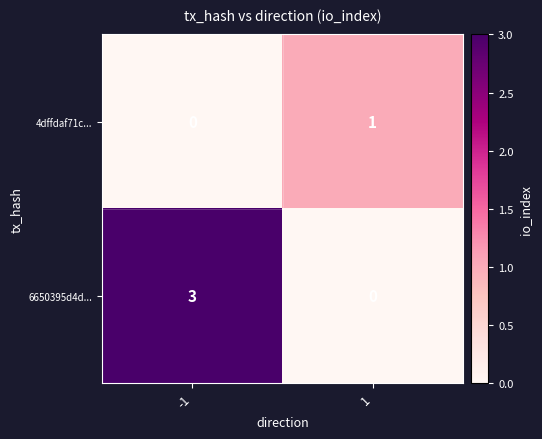

Which series has the largest total across all categories?

6650395d4d...